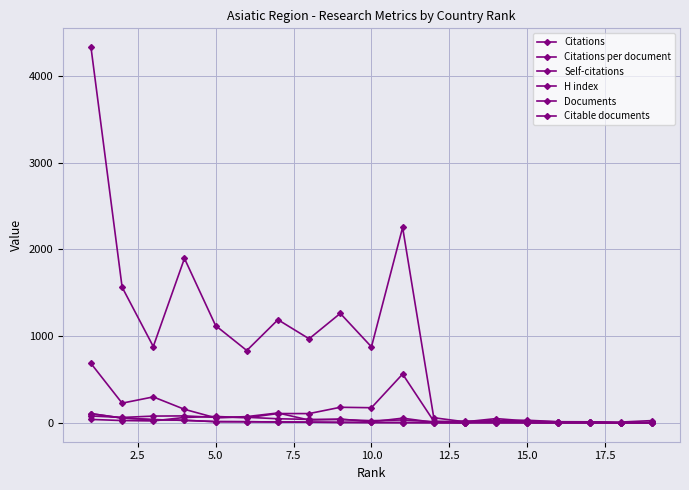

After their last crossing, which series has the higher values: H index or Documents?

H index